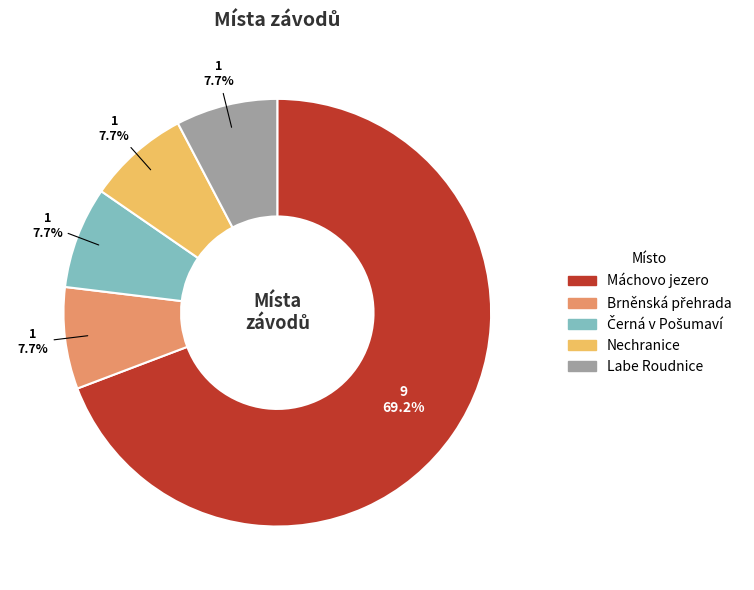

Is Máchovo jezero the majority of the pie?

Yes